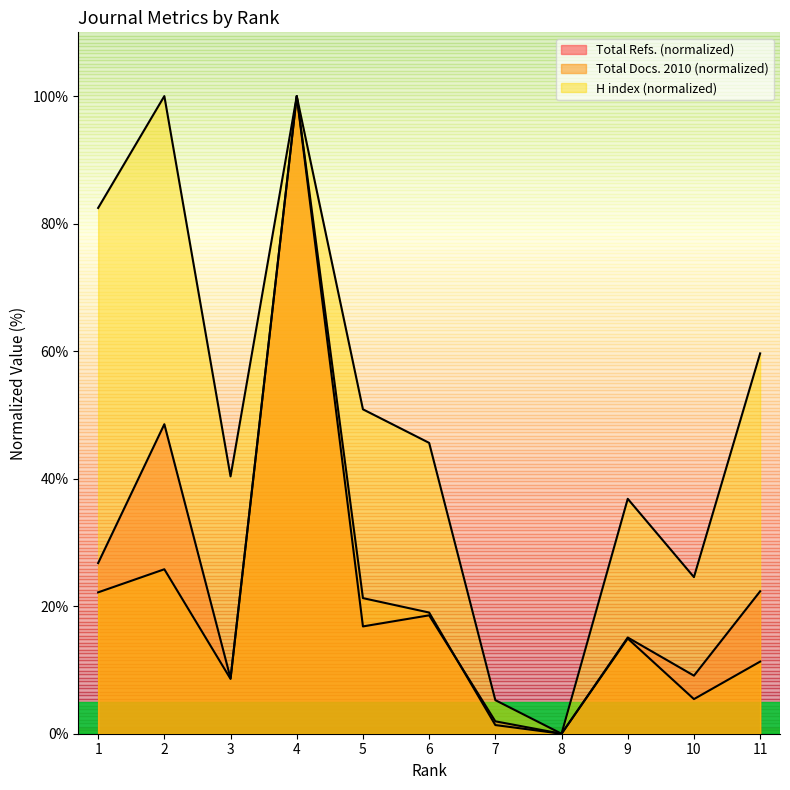

Which series has the widest spread of values?

Total Docs. (2010)